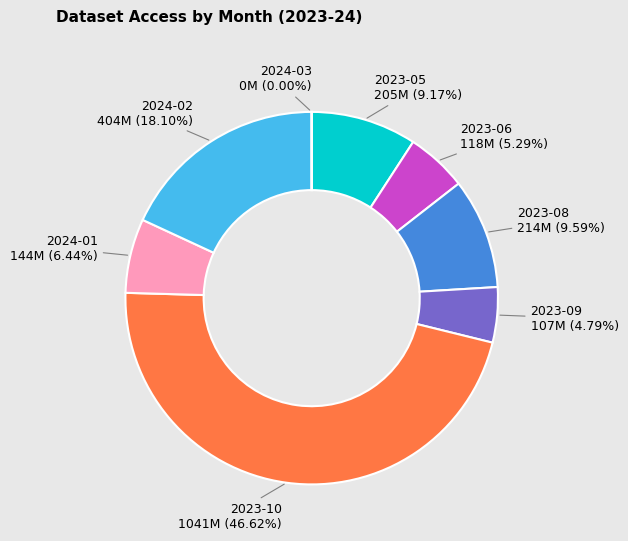

Is there any slice that represents more than half of the pie?

No